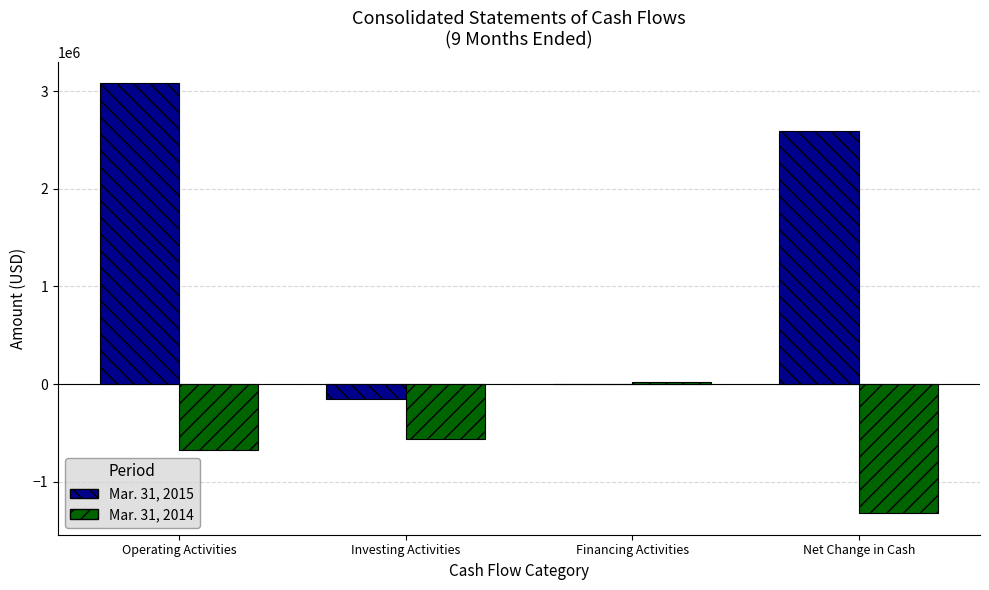

Count the number of categories in the chart.

4